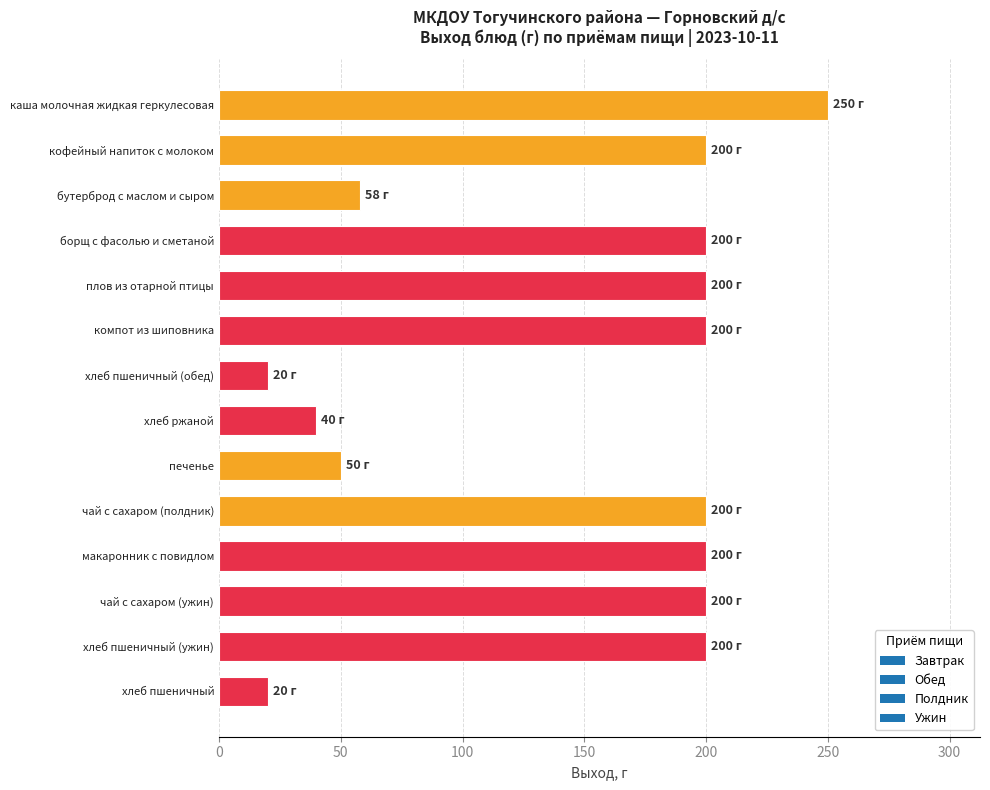

Reading bottom to top, what are all the values shown in this chart?

20	200	200	200	200	50	40	20	200	200	200	58	200	250